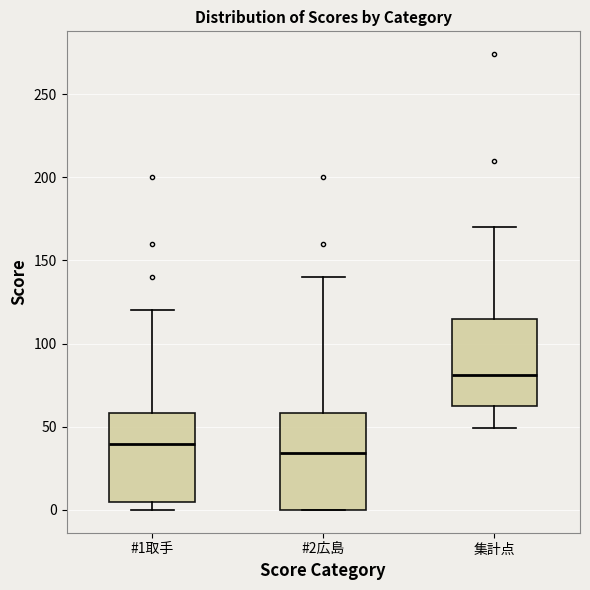

Which box is the tallest, from its lower edge to its upper edge?

#2広島